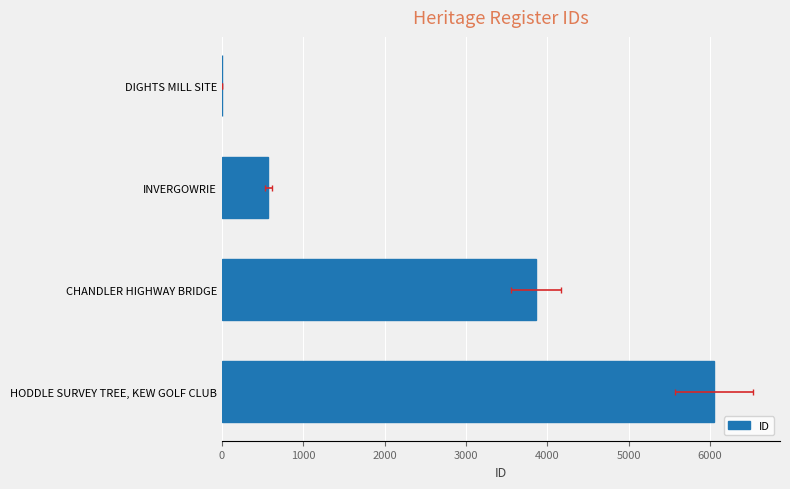

What is the difference between the maximum and minimum values?

6047